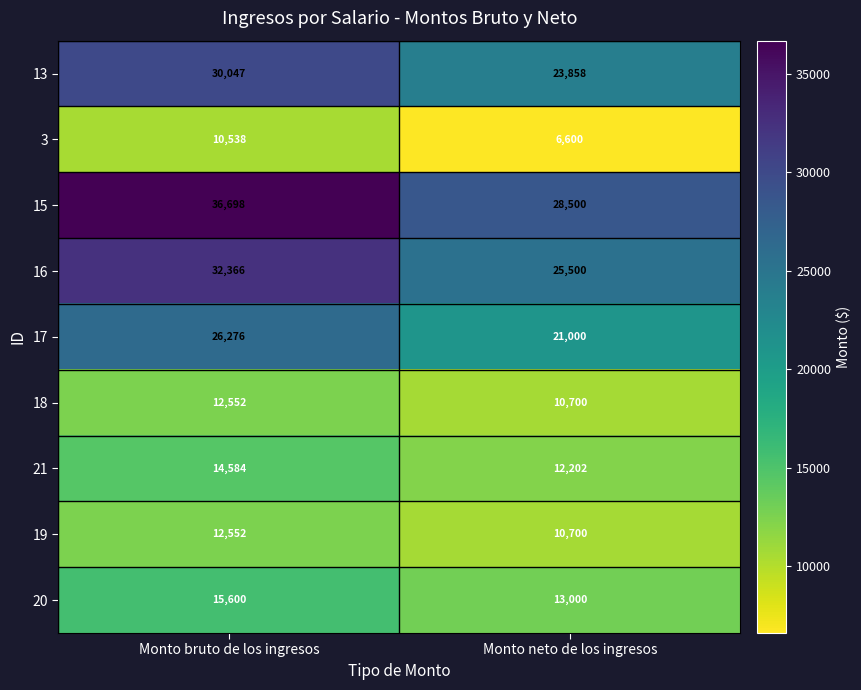

What is the approximate value of 21 at Monto neto de los ingresos, to the nearest 100?

12200